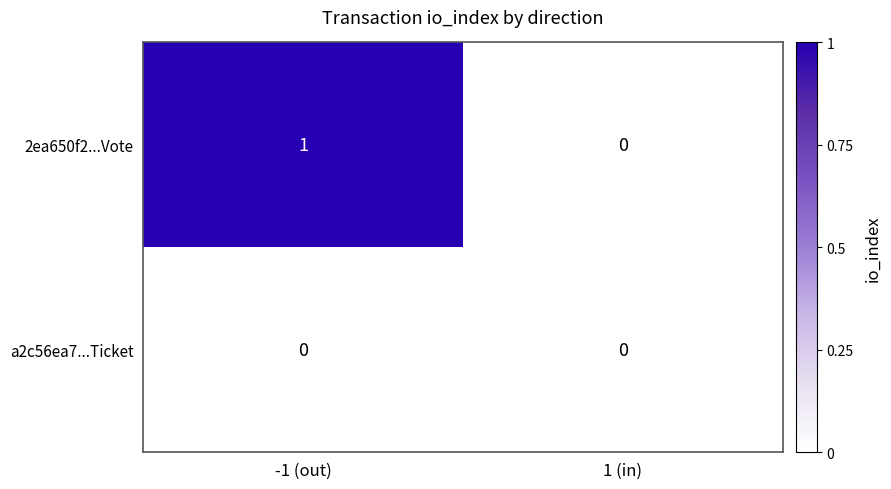

Which series has the largest range (max minus min)?

2ea650f2...Vote